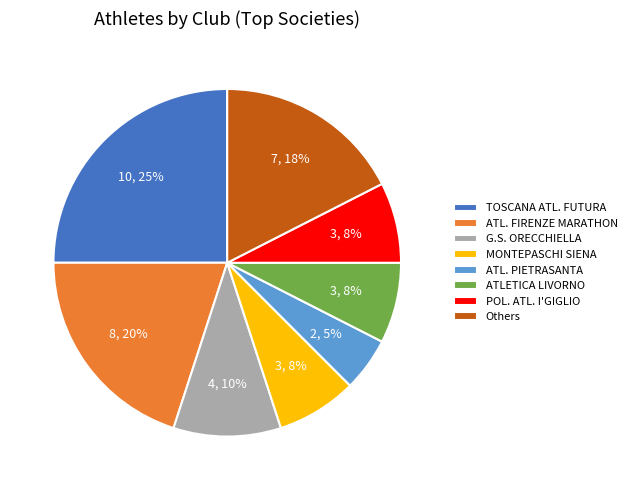

To the nearest percent, what is the average slice percentage?

12%